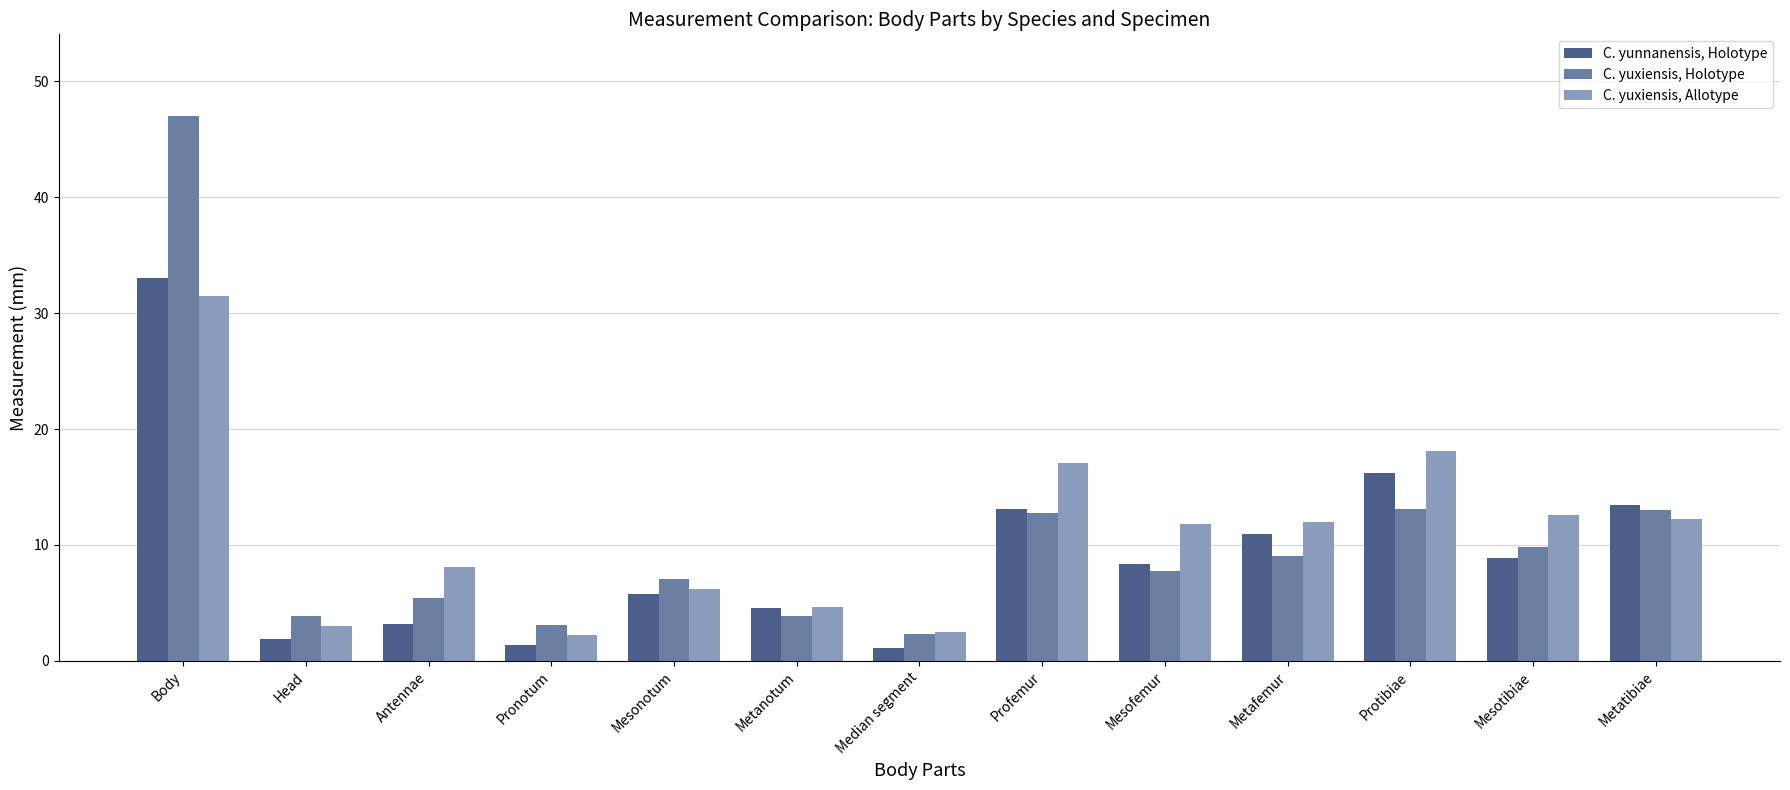

What position from the left is Mesonotum?

5